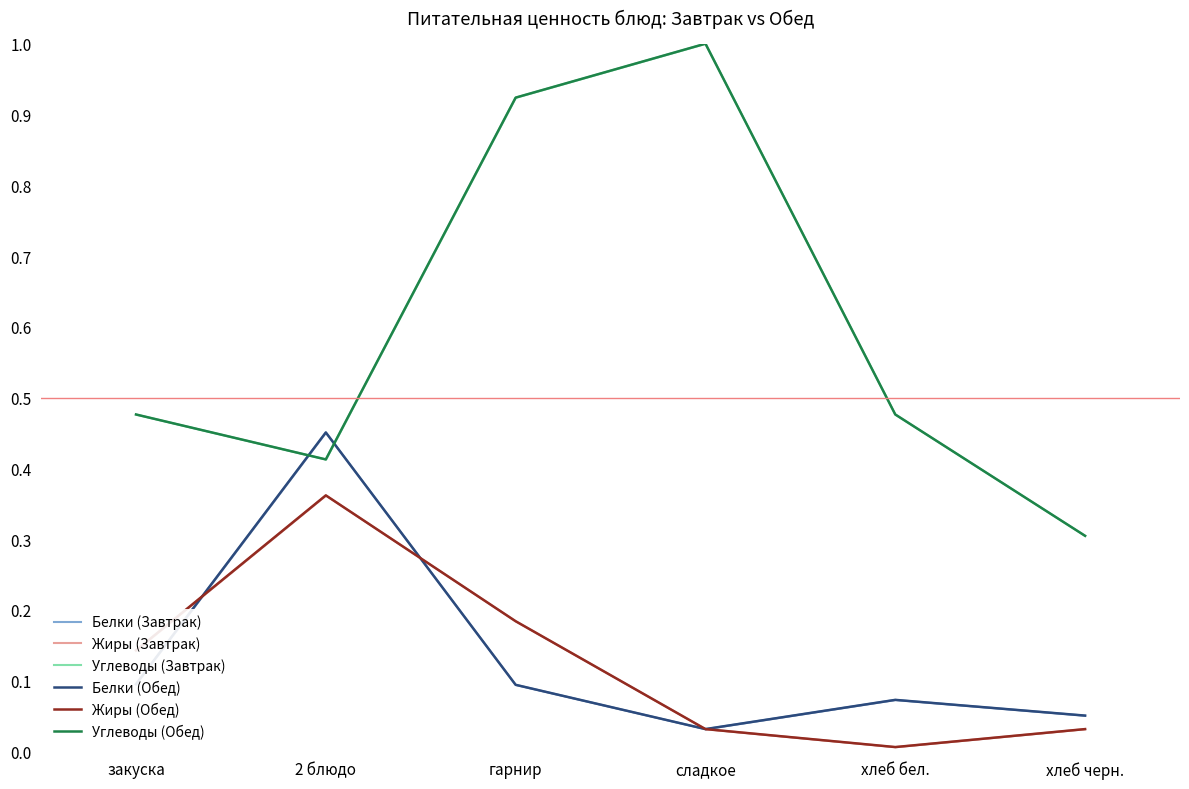

What is the label of the 3rd point from the right?

сладкое